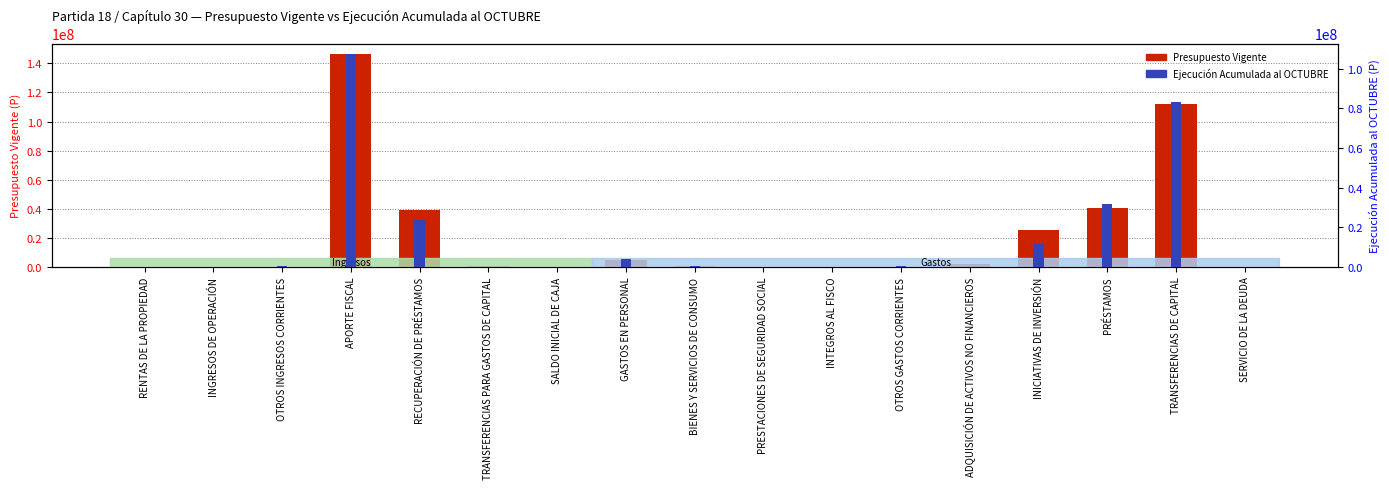

What is the maximum value shown in the chart?

146245380